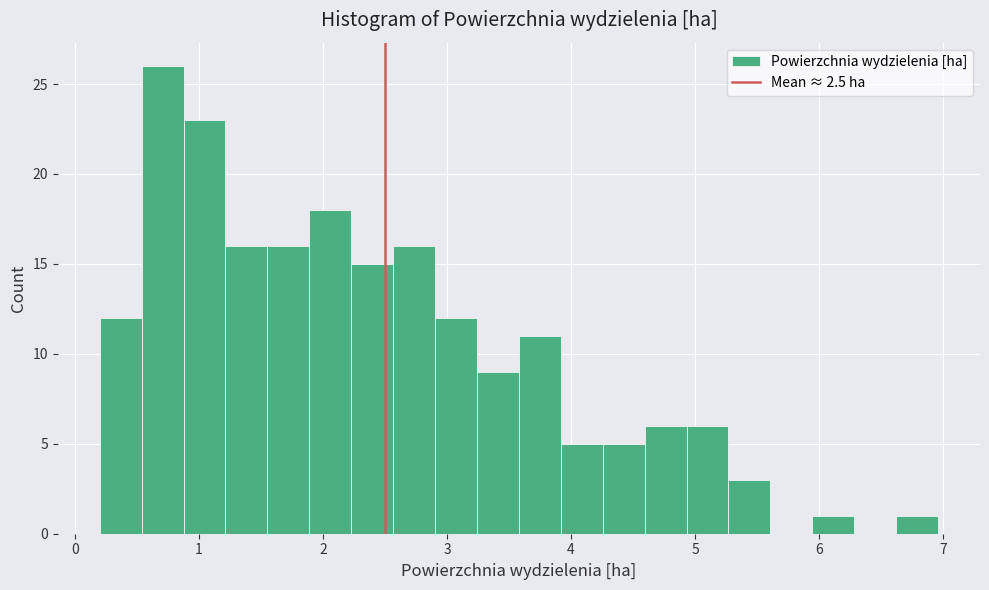

Around what value on the x-axis is the tallest bar? Give the approximate position of its centre, as read against the axis.

0.7